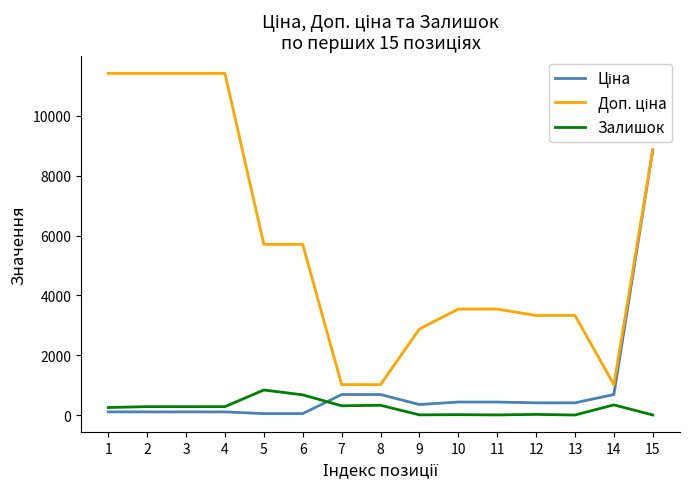

What is the greatest value displayed?

11410.0